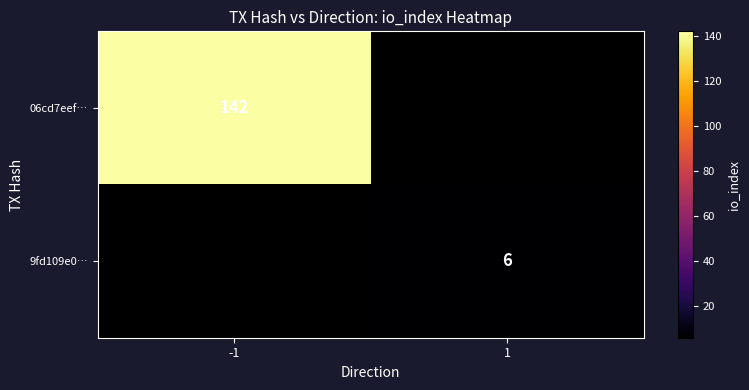

What is the greatest value displayed?

142.0